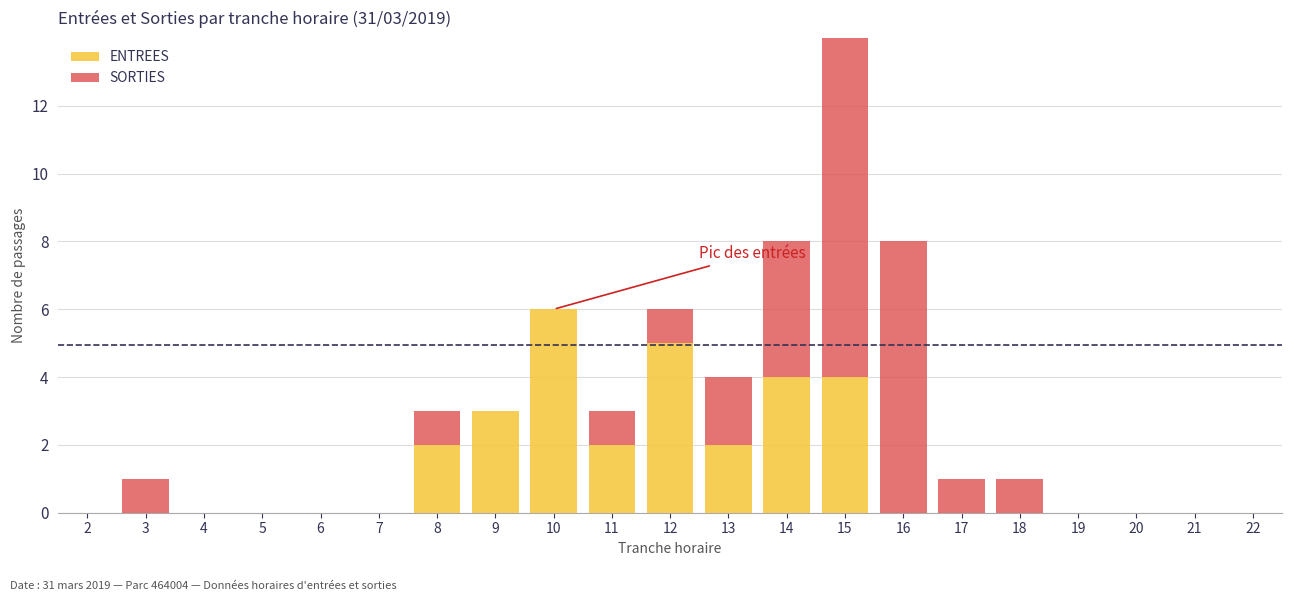

What is the greatest value displayed?

11